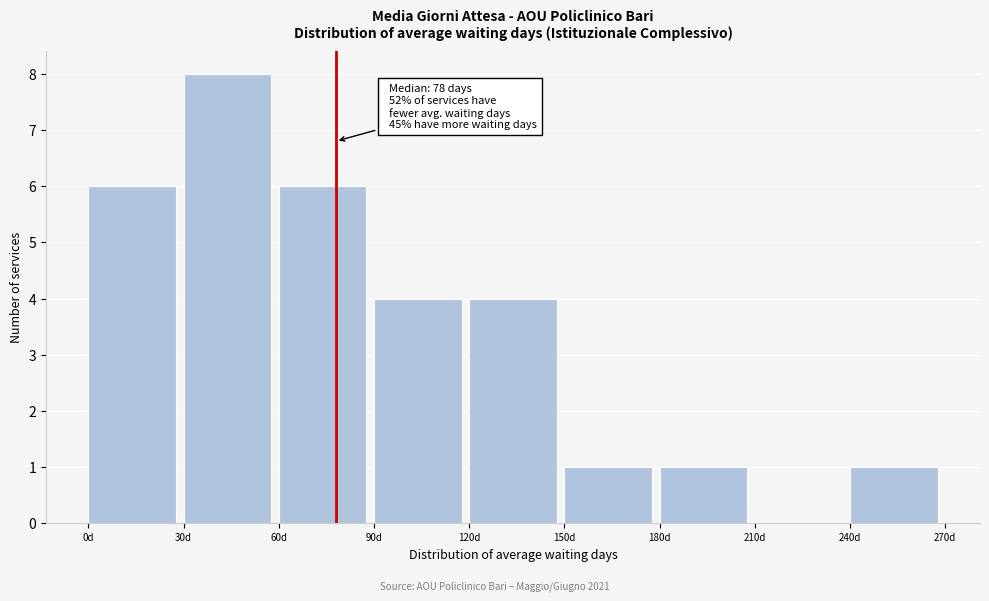

Which range on the x-axis has the tallest bar?

30 to 60